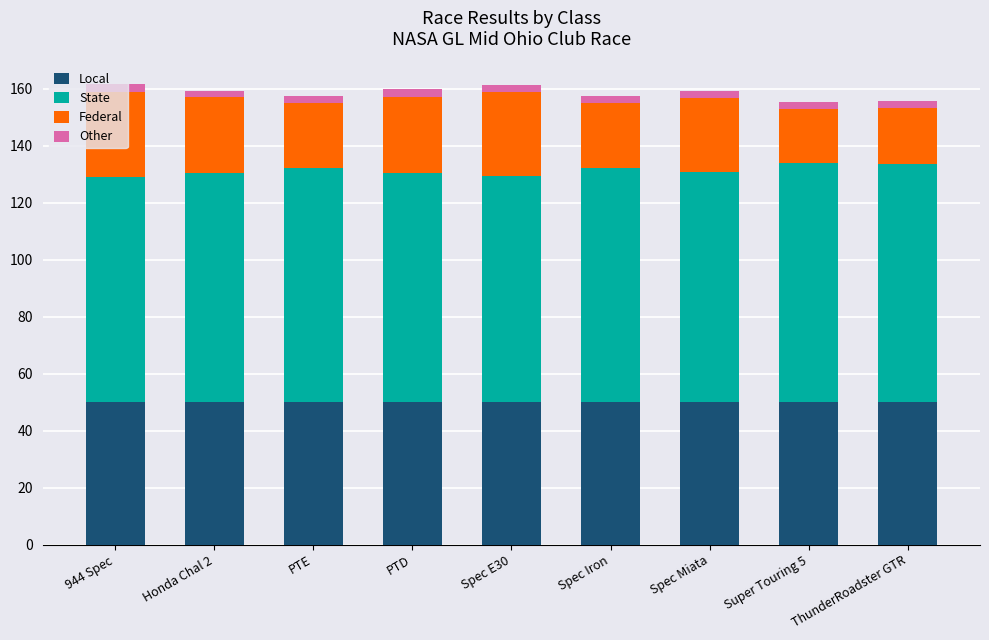

The Local series shows 31.4 at PTE. True or false?

False